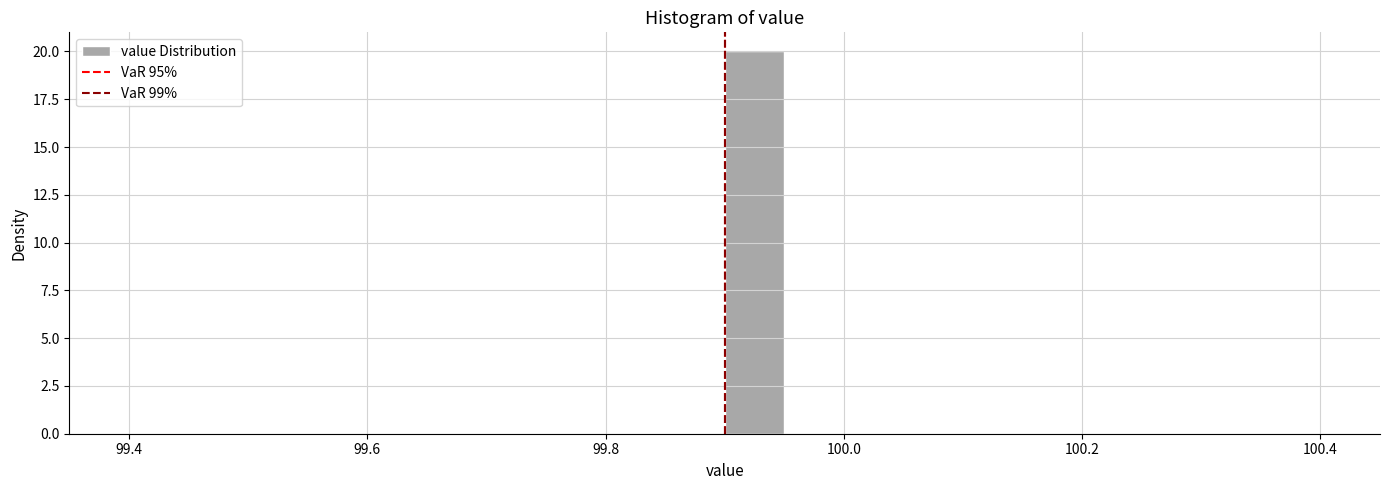

Read against the x-axis, roughly where is the centre of the tallest bar?

99.92